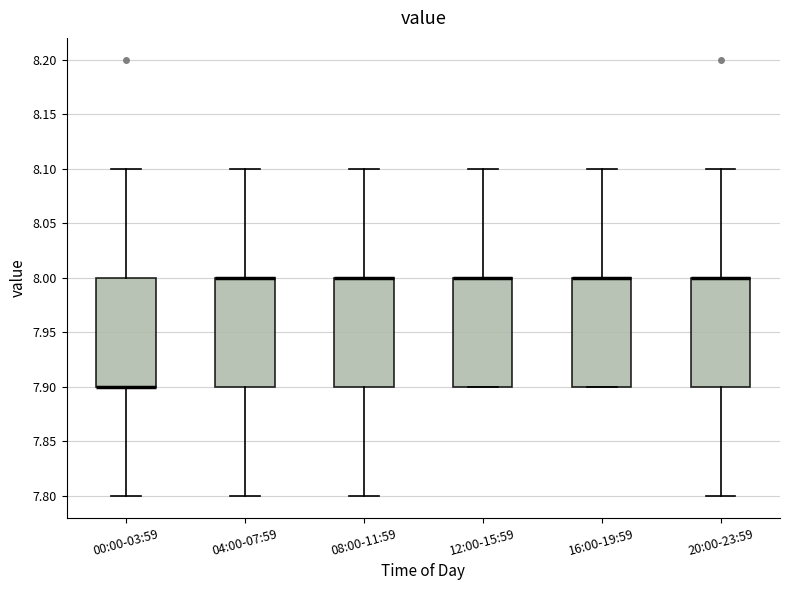

Where is the lower edge of the box for 12:00-15:59 on the y-axis? The values are not printed on the chart, so give them approximately, as read against the axis.

7.9